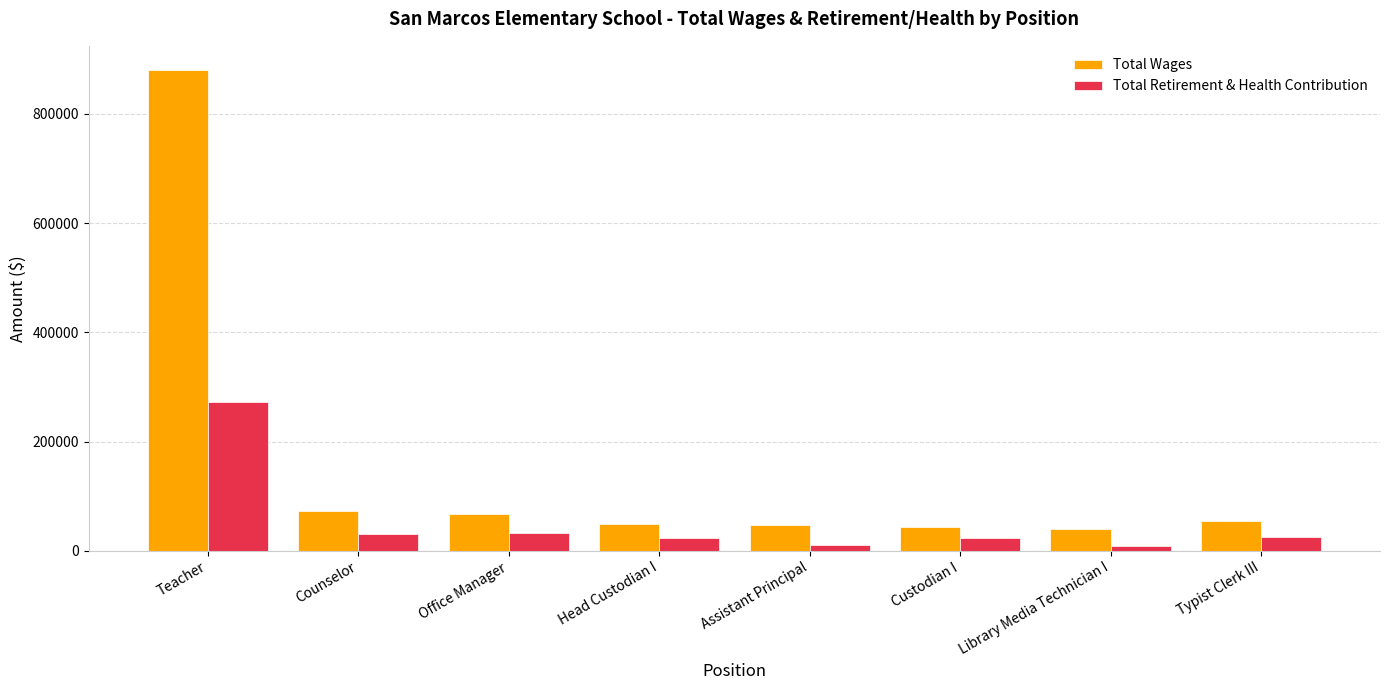

What is the spread (max minus min) of values at Teacher?

608714